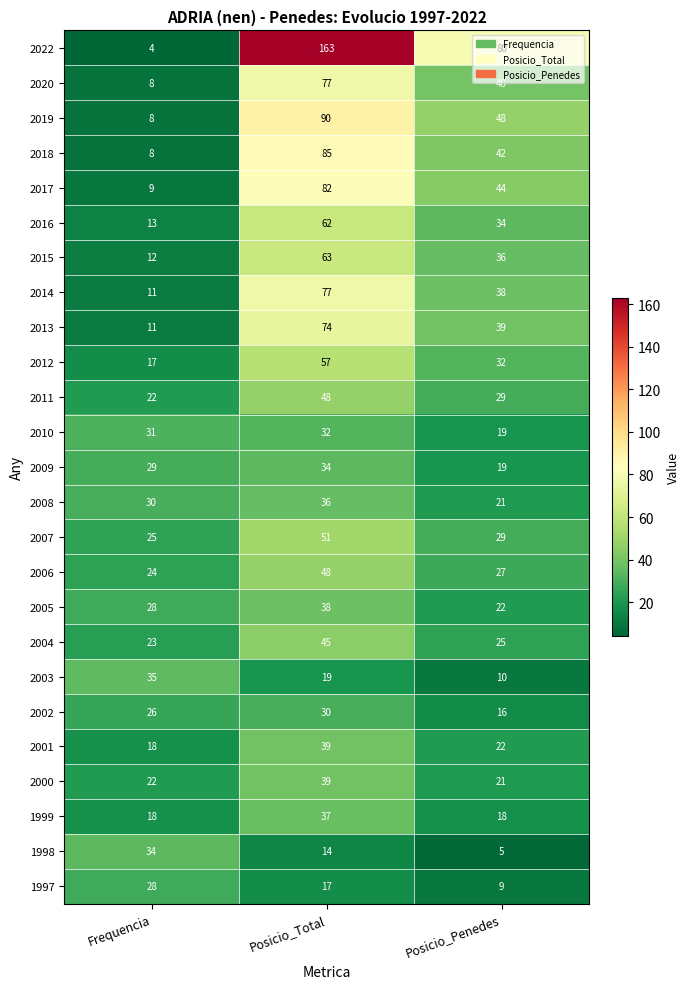

What is the spread (max minus min) of values at Posicio_Total?

149